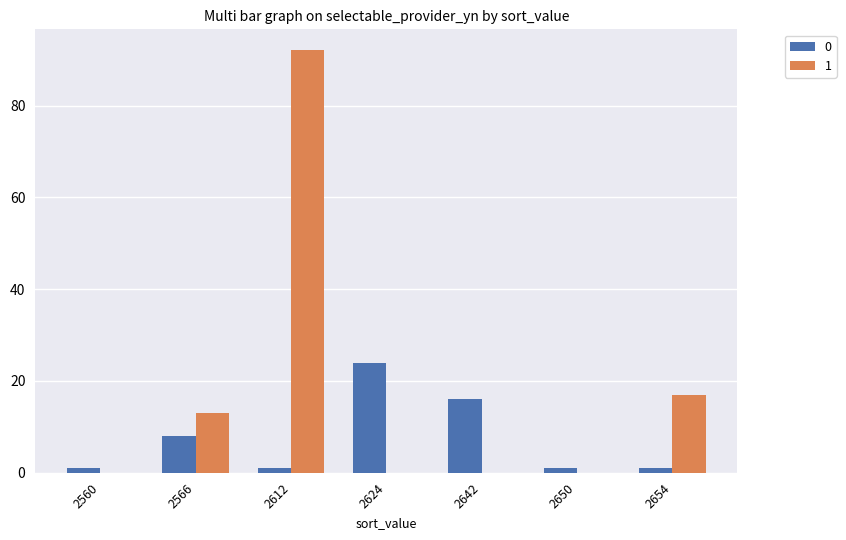

The 0 series shows 13 at 2566. True or false?

False